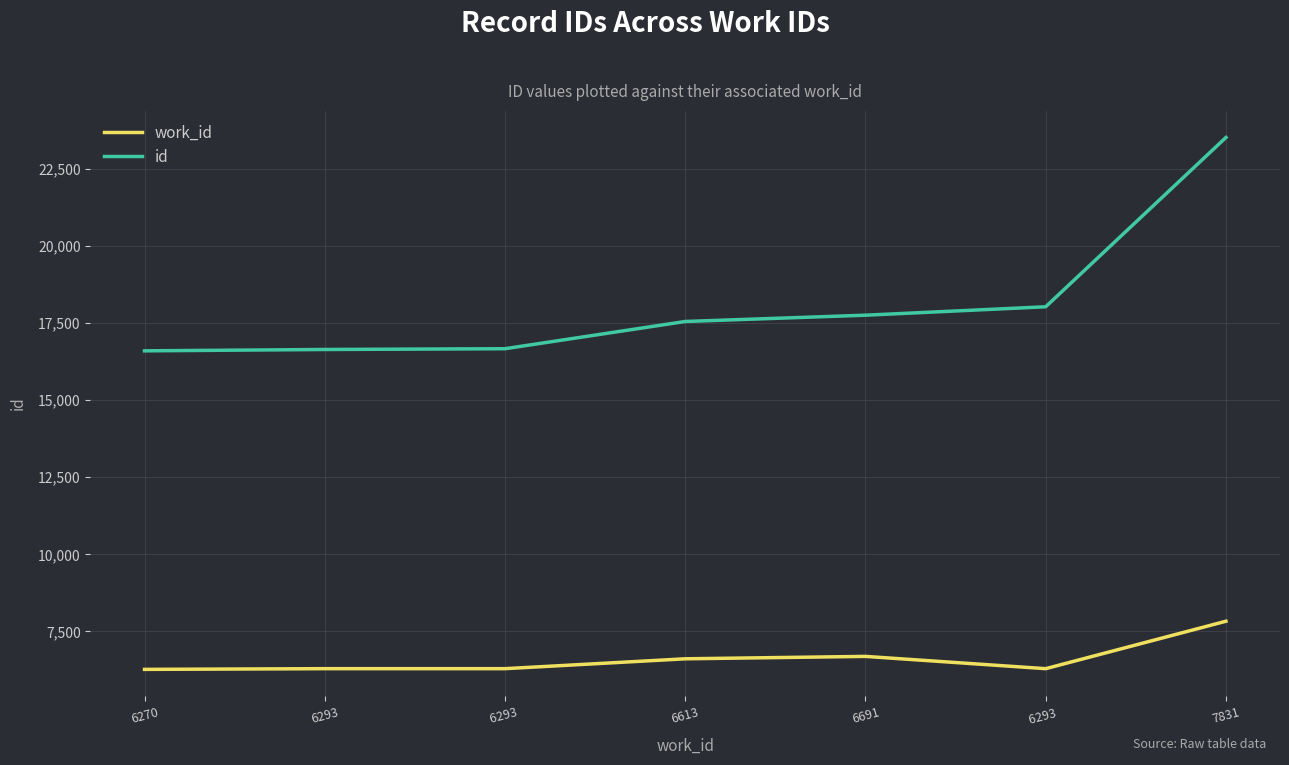

Which series has the largest range (max minus min)?

id